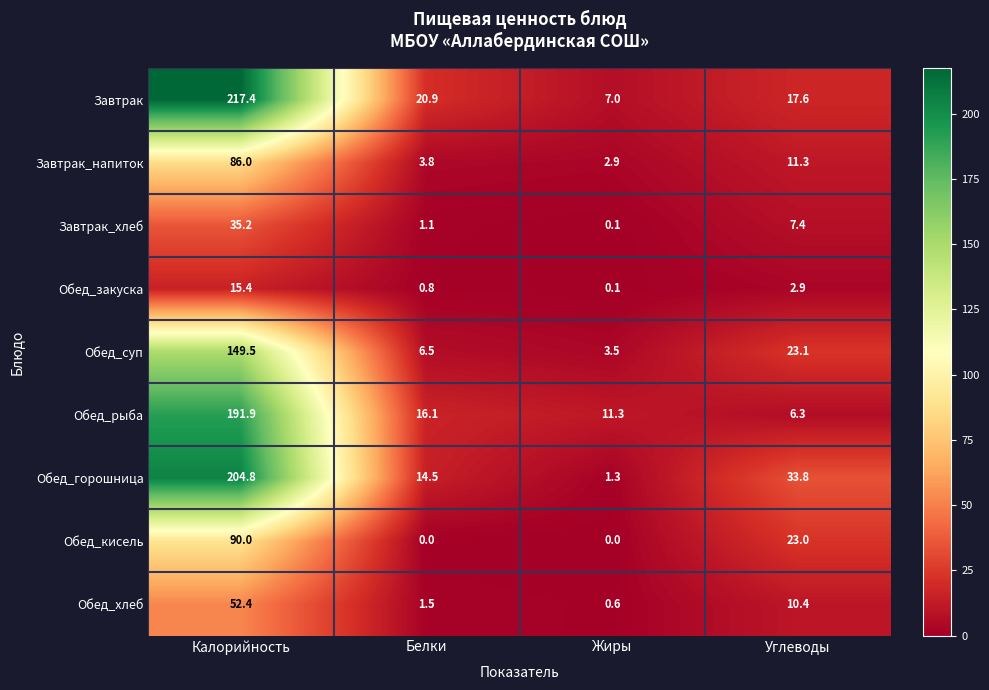

Where is Обед_хлеб nearest to the value 26?

Углеводы